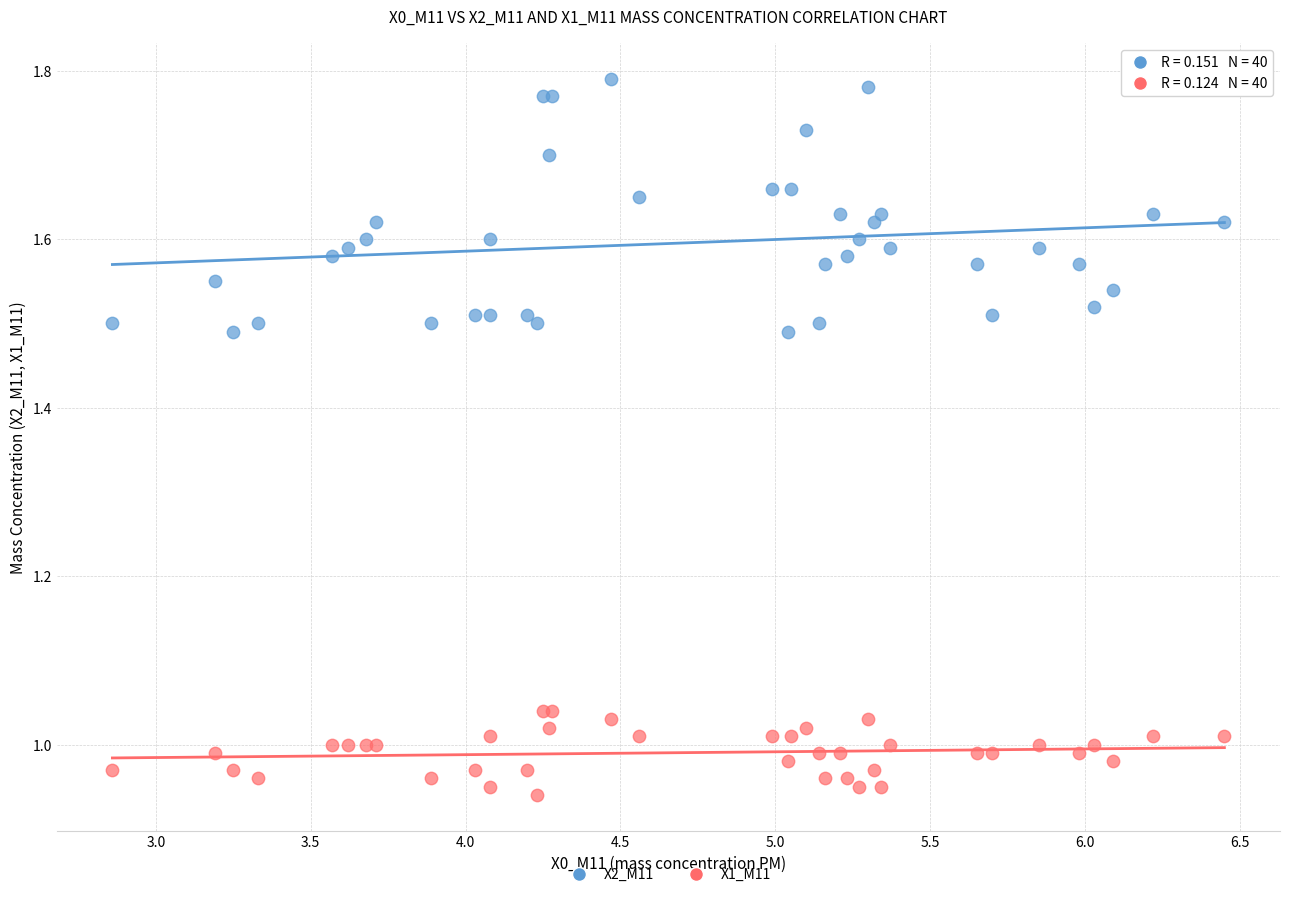

Which series reaches the maximum Y coordinate?

X2_M11